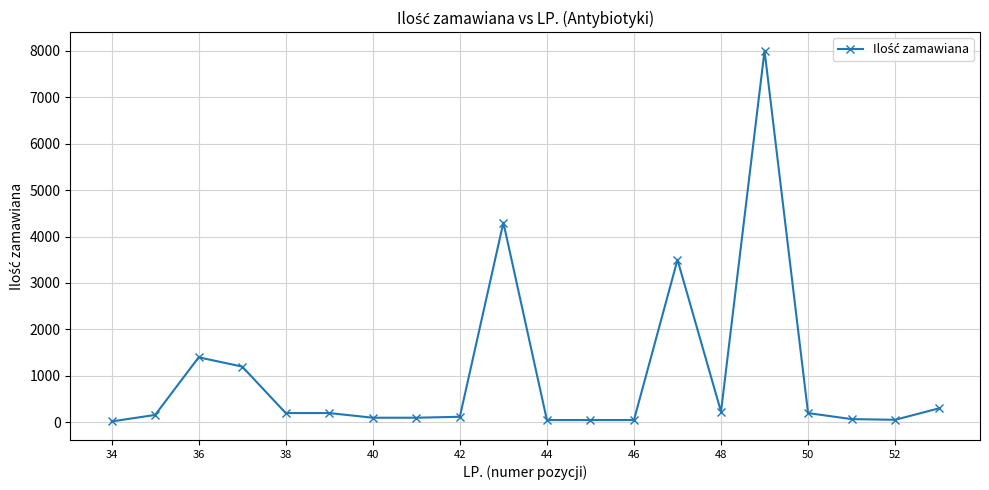

Does the chart have visible grid lines?

Yes